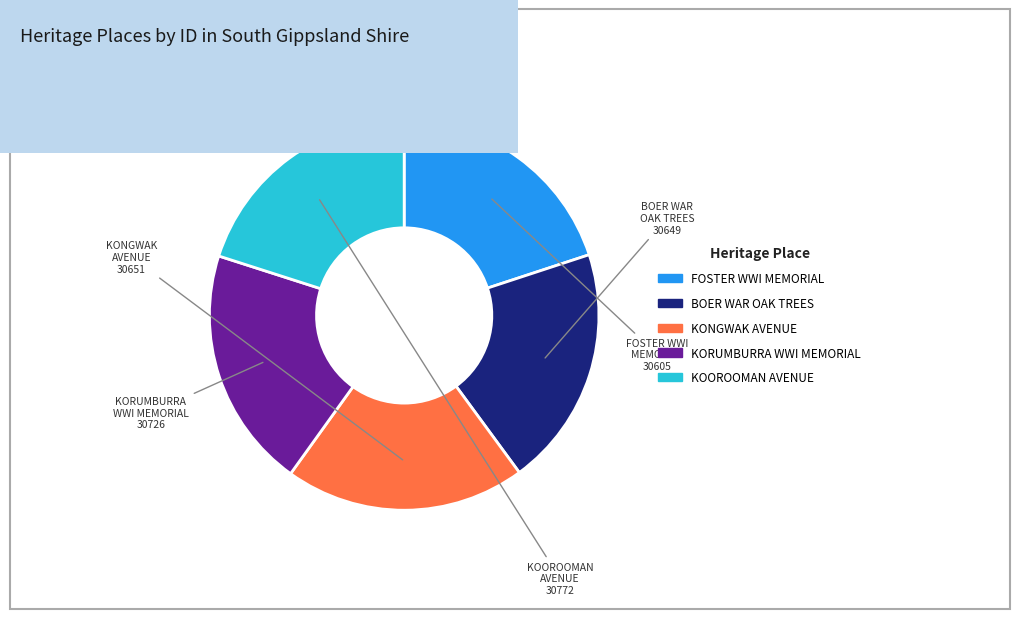

Is there any slice that represents more than half of the pie?

No